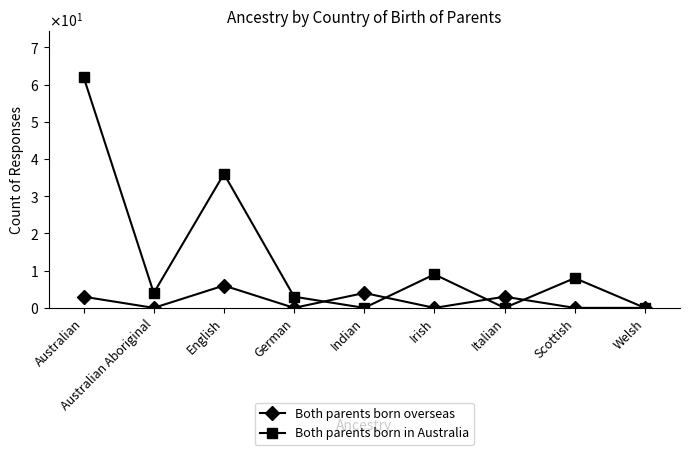

Which series ends up on top after the final intersection of Both parents born in Australia and Both parents born overseas?

Both parents born in Australia